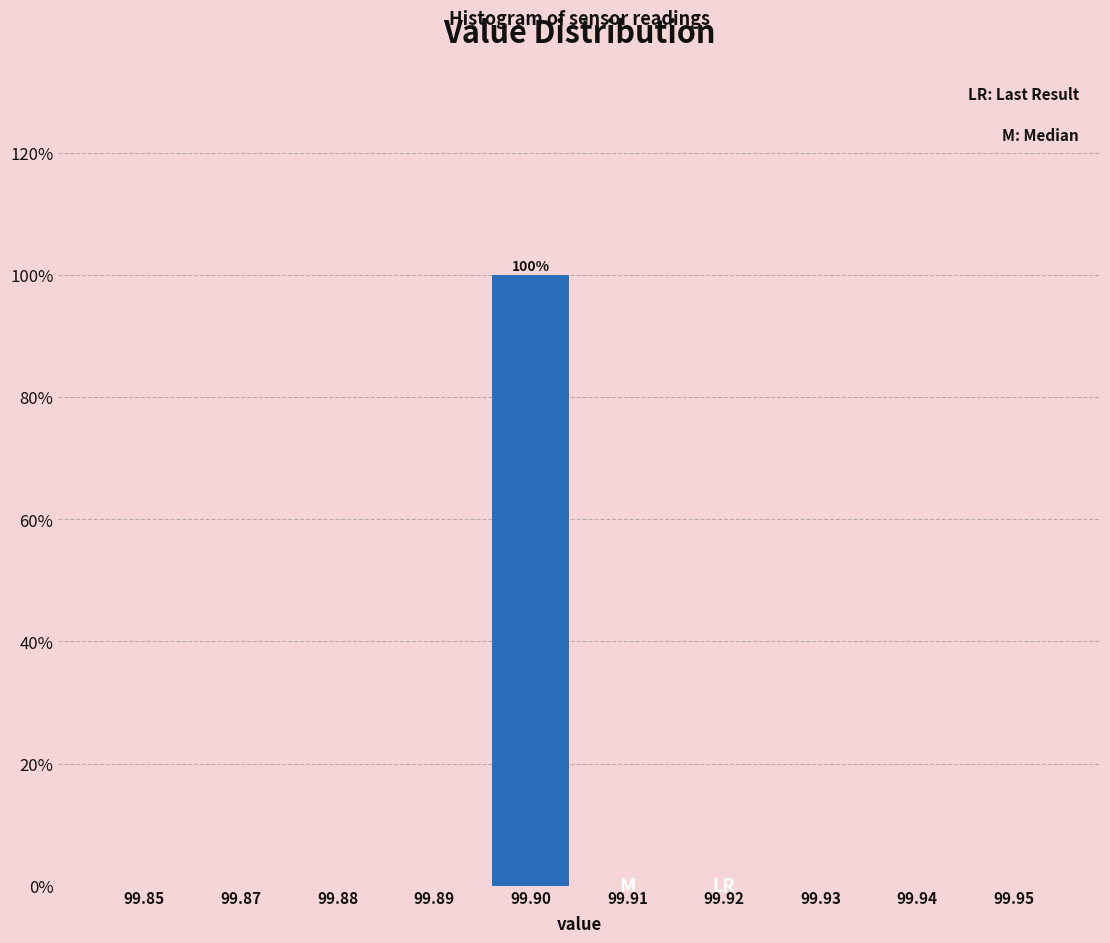

Reading left to right, transcribe all the data shown in this chart.

99.85=0	99.87=0	99.88=0	99.89=0	99.90=100	99.91=0	99.92=0	99.93=0	99.94=0	99.95=0